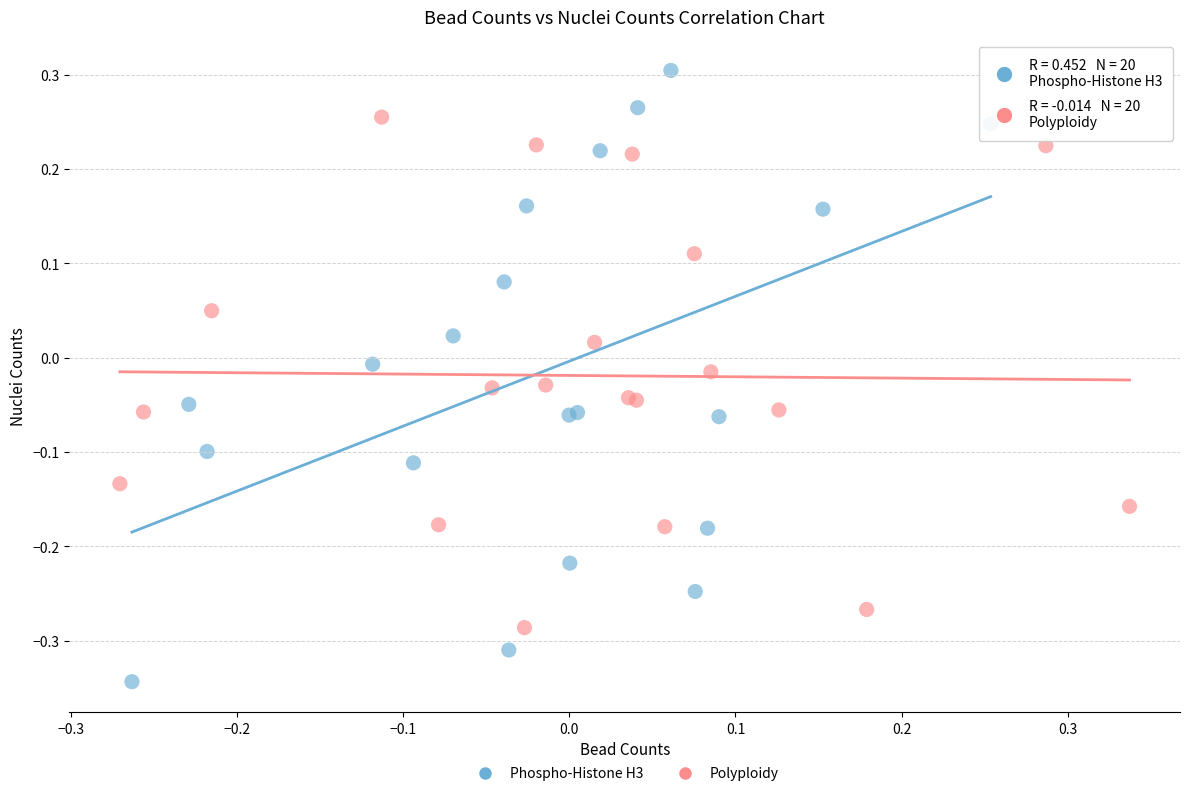

Which series has the widest spread of Y values?

Phospho-Histone H3